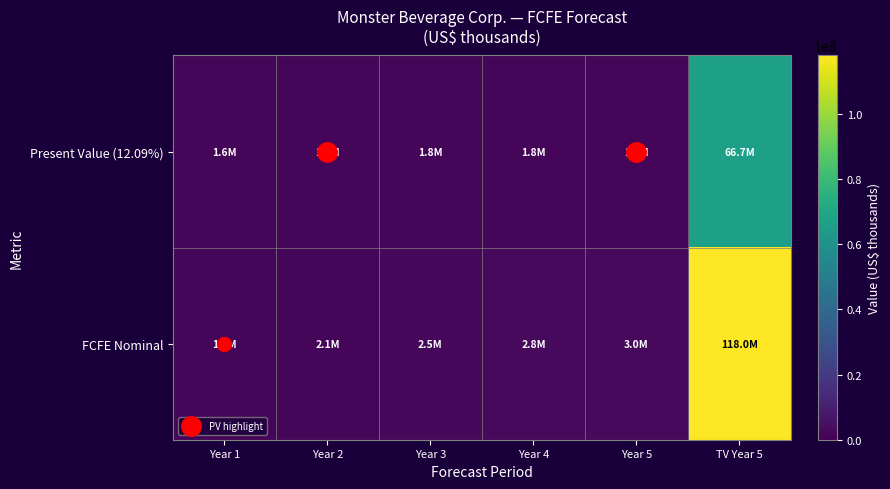

Rank the series by their maximum value, from highest to lowest.

FCFE Nominal, Present Value (12.09%)